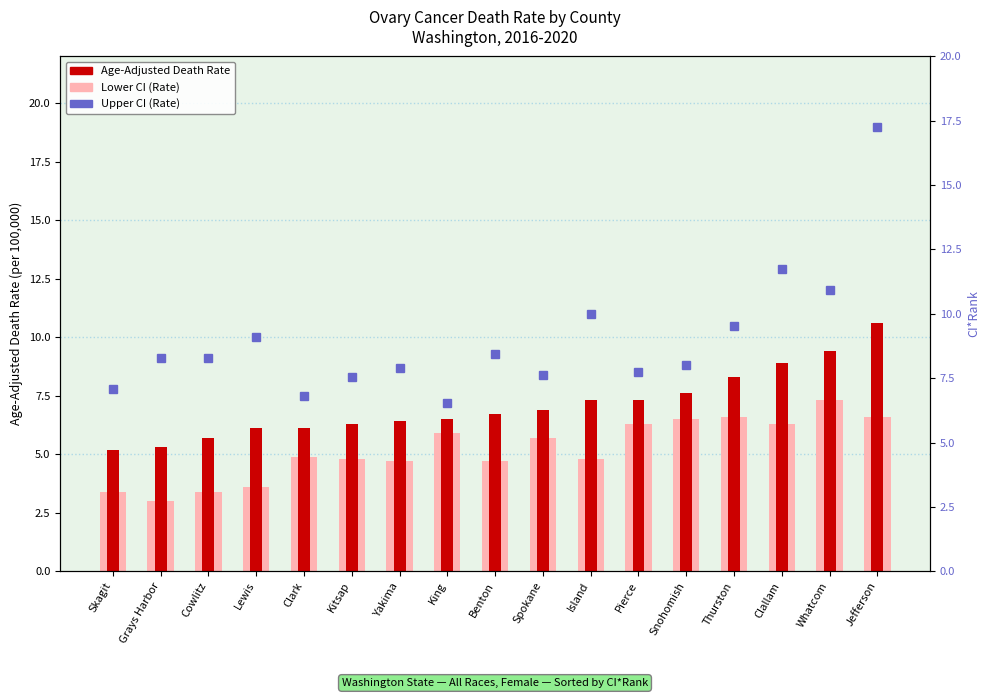

What is the spread (max minus min) of values at Whatcom?

4.7